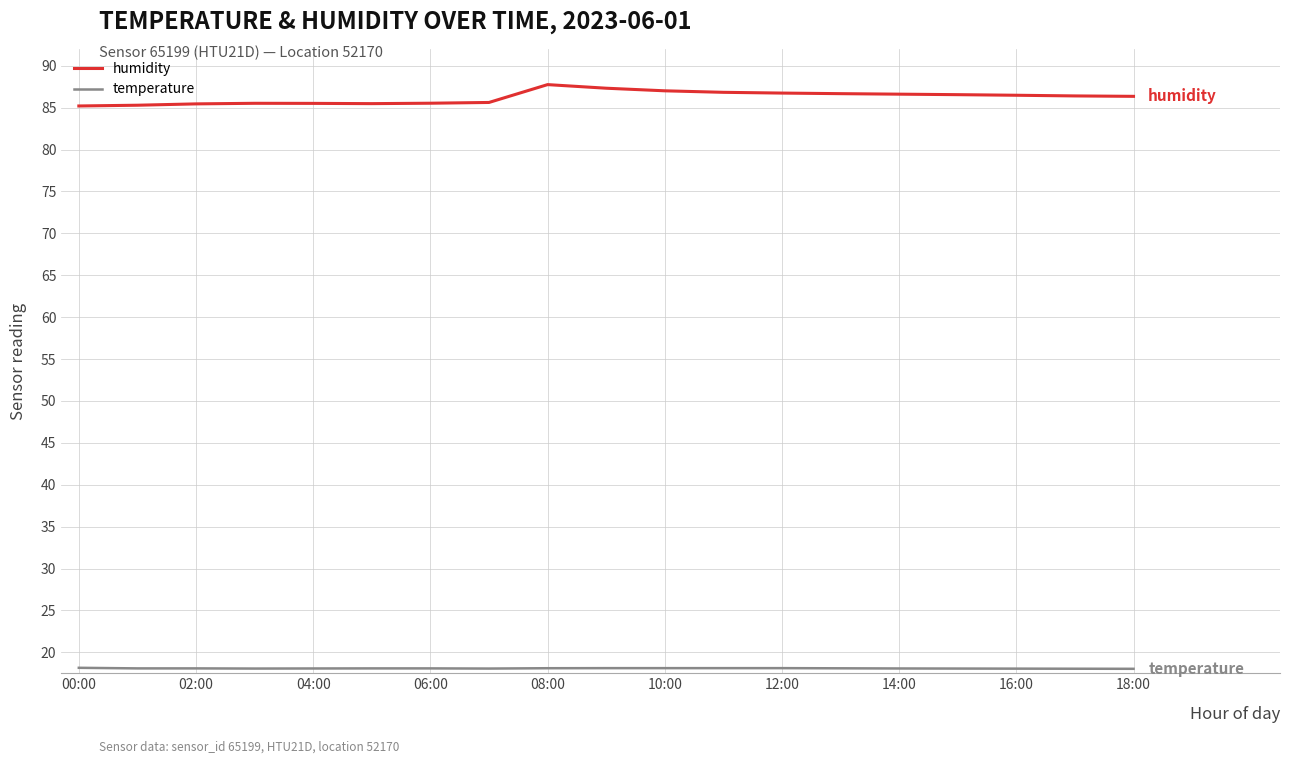

What is the maximum value shown in the chart?

87.8